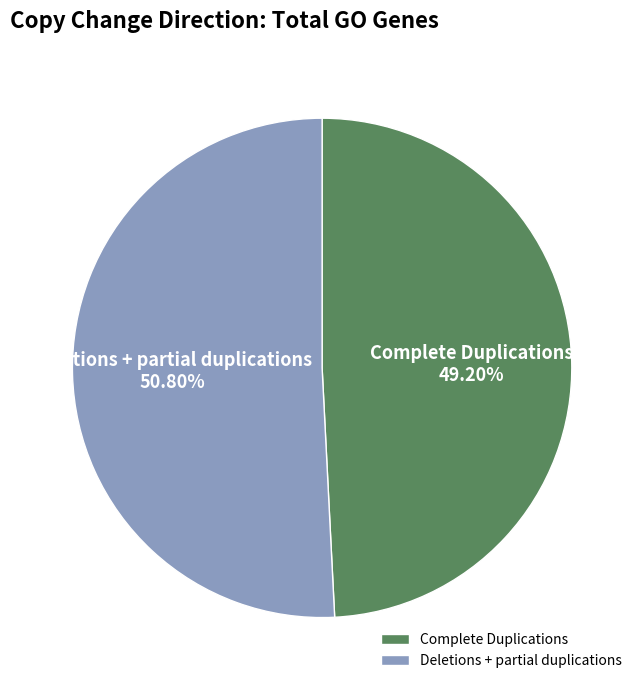

Which has a higher value, Complete Duplications or Deletions + partial duplications?

Deletions + partial duplications